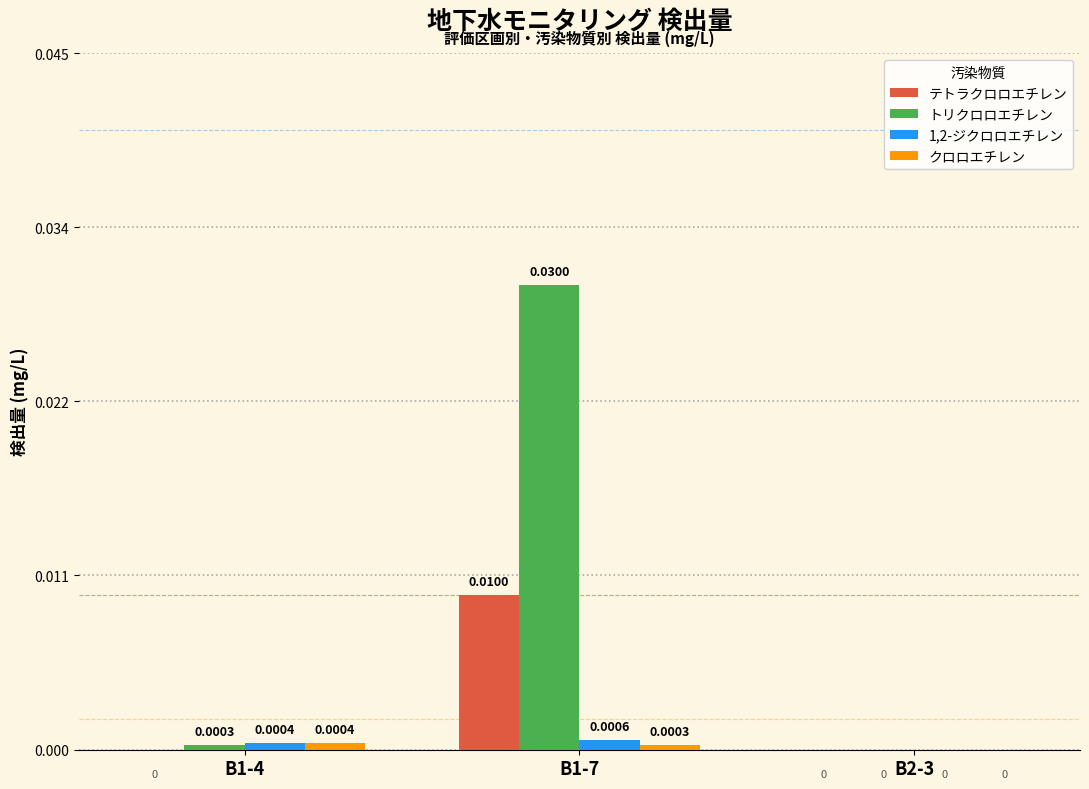

Rank the series by their maximum value, from highest to lowest.

トリクロロエチレン, テトラクロロエチレン, 1,2-ジクロロエチレン, クロロエチレン